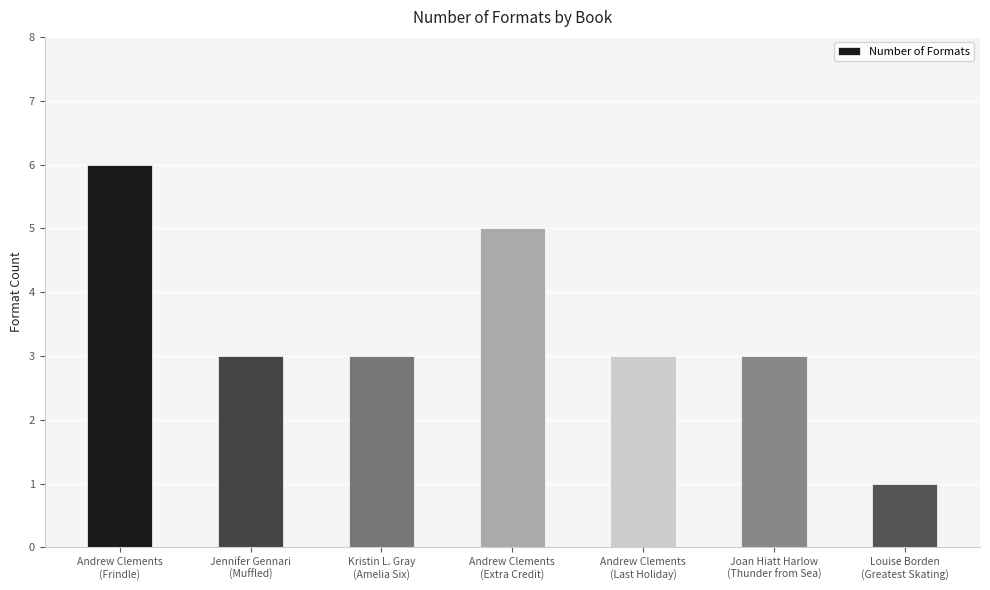

At which label does the data first exceed 3?

Andrew Clements
(Frindle)